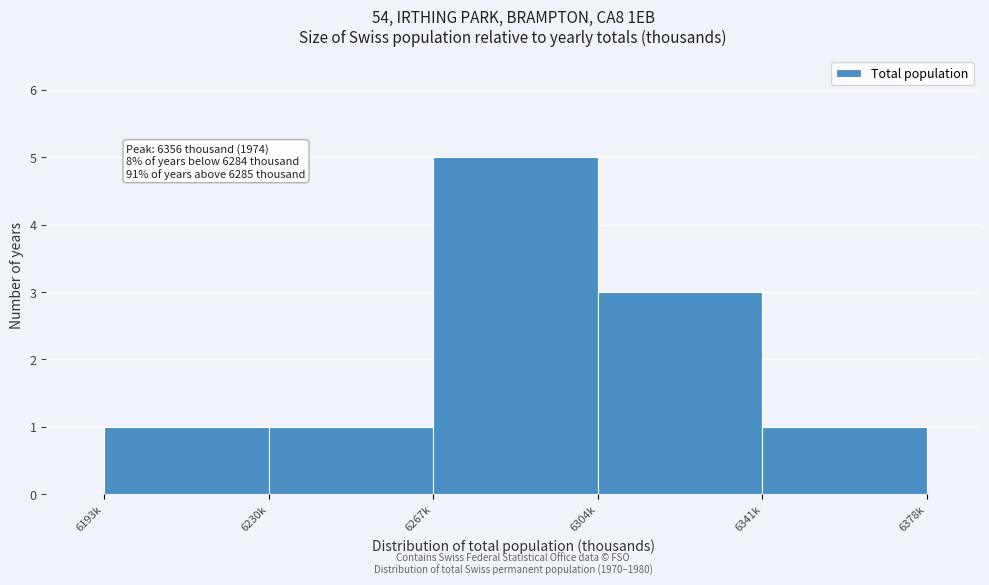

Reading left to right, what are all the values shown in this chart?

1	1	5	3	1